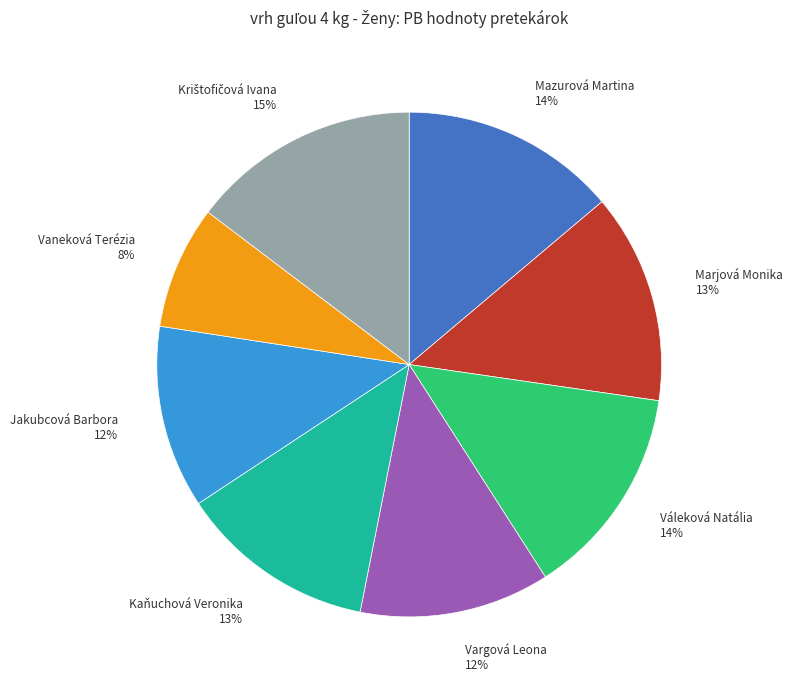

Do Jakubcová Barbora 12% and Mazurová Martina 14% together represent more than half of the pie?

No